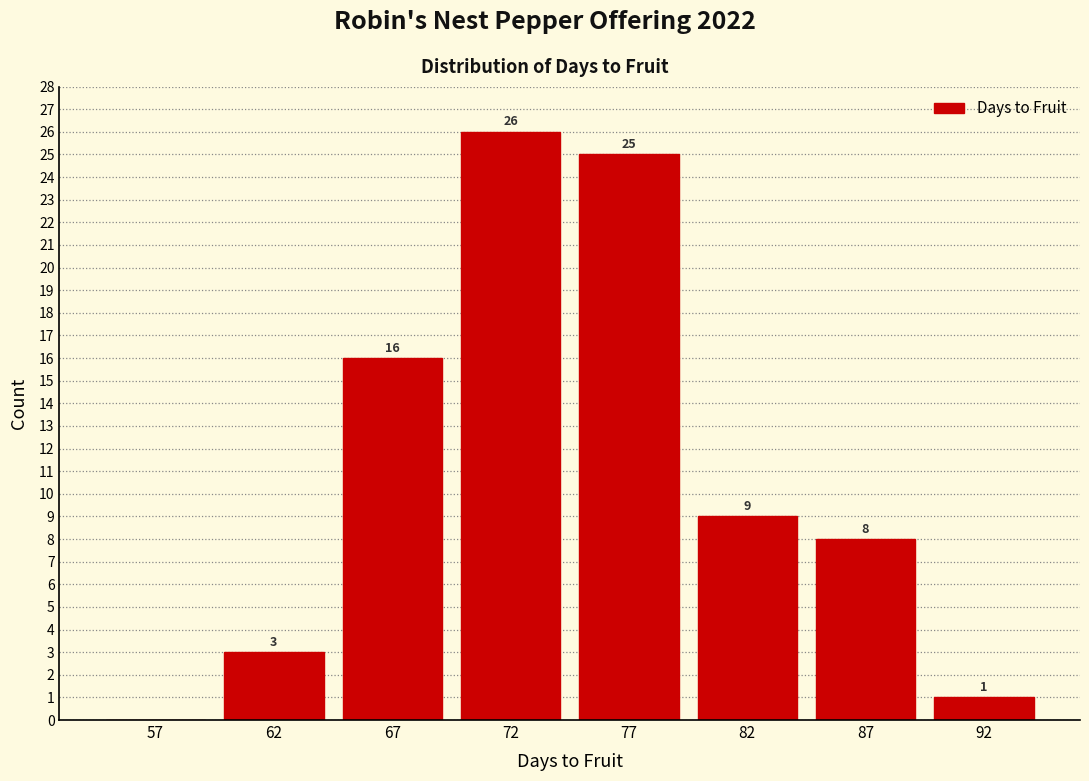

Reading left to right, transcribe all the data shown in this chart.

57=0	62=3	67=16	72=26	77=25	82=9	87=8	92=1